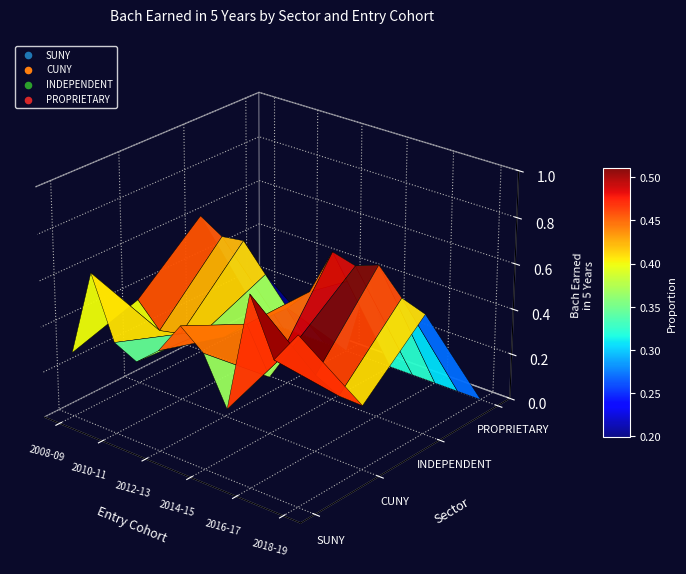

Count the number of categories in the chart.

11